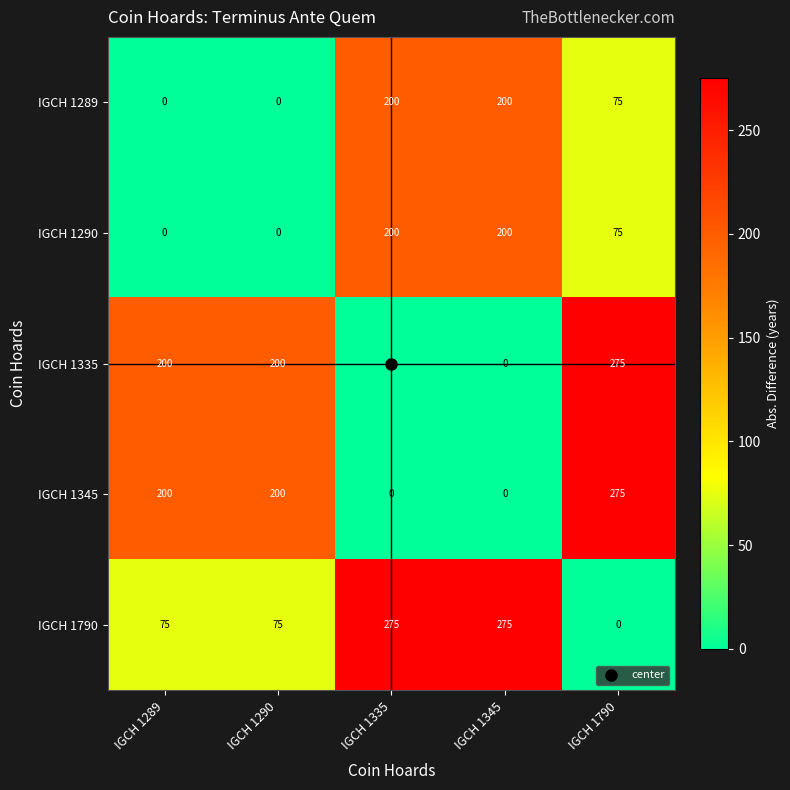

At which category is the sum across all series the highest?

IGCH 1790